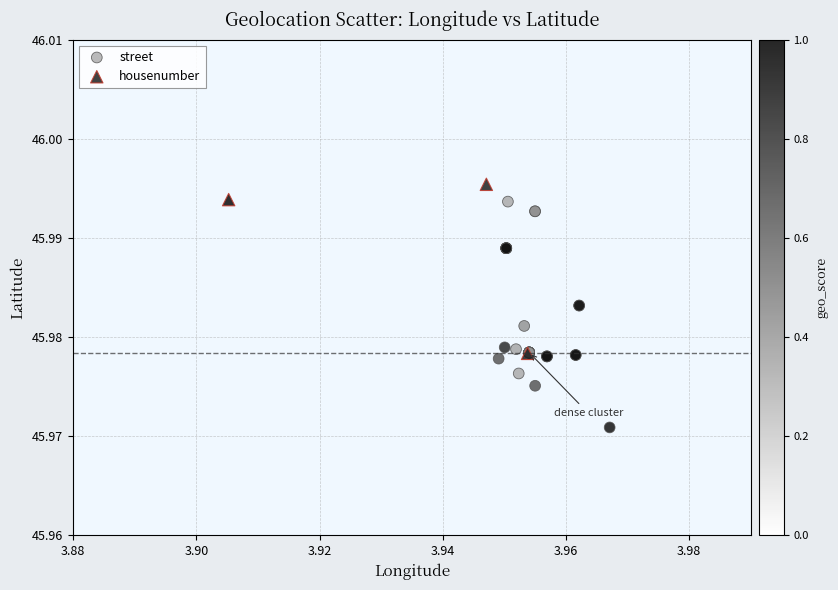

What are all the series names shown in the legend?

street, housenumber